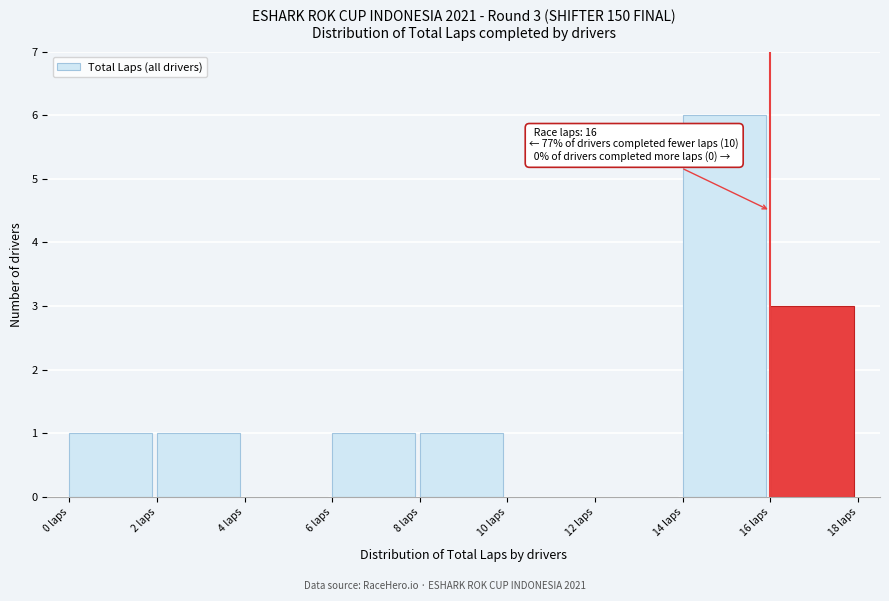

Which range on the x-axis has the tallest bar?

14 to 16